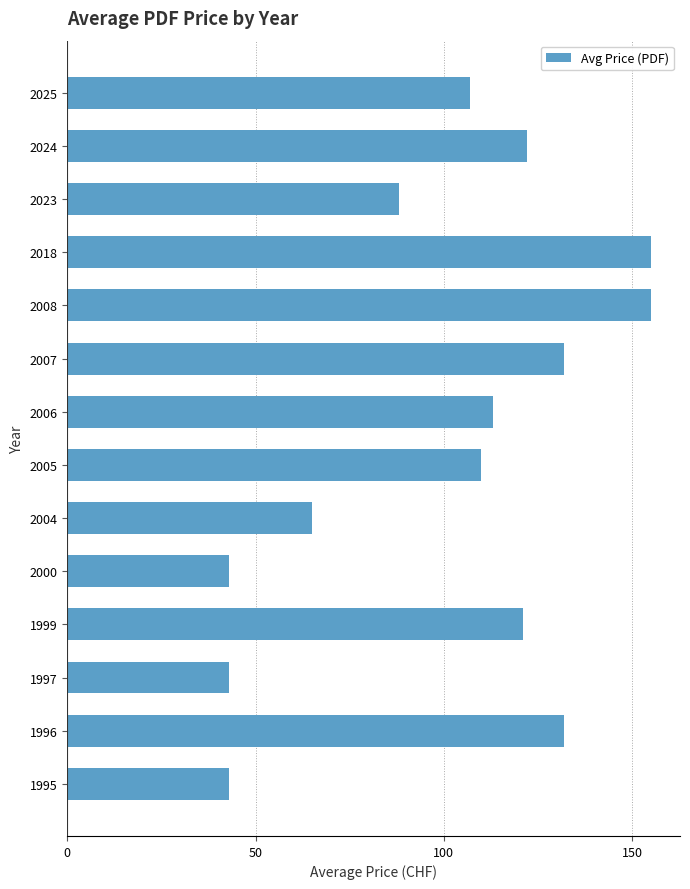

How many bars are there in total?

14